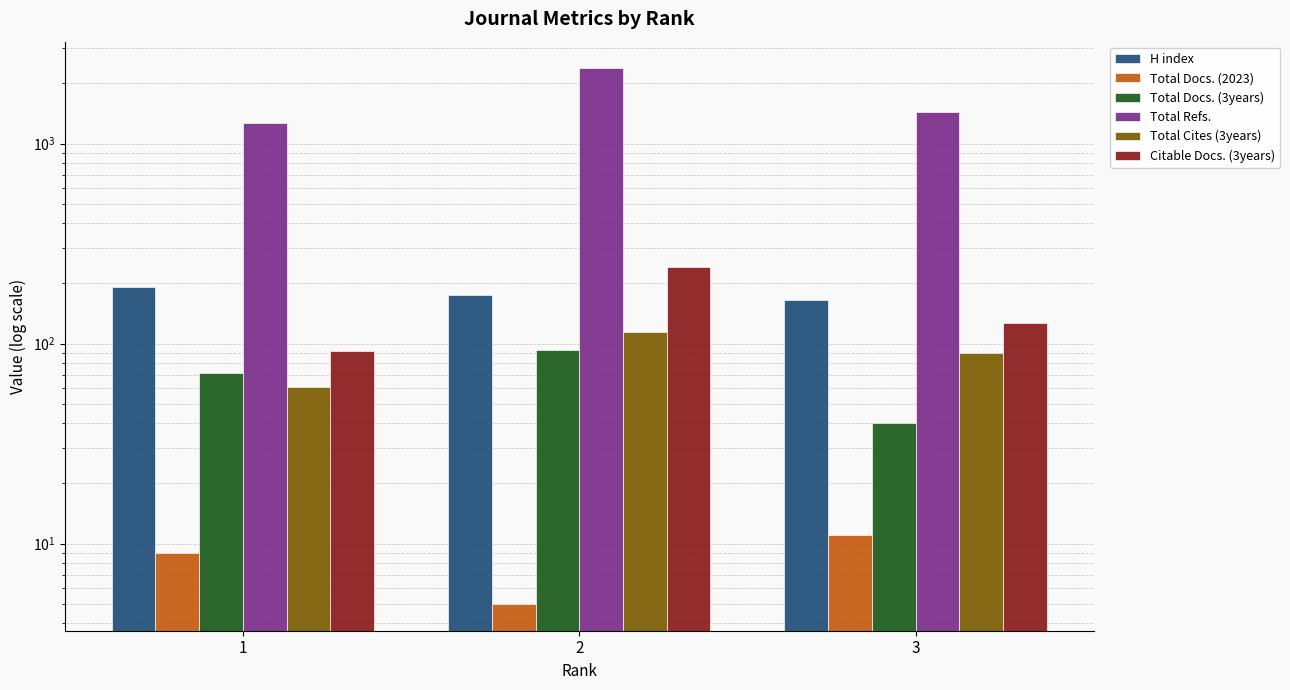

What is the minimum value shown in the chart?

5